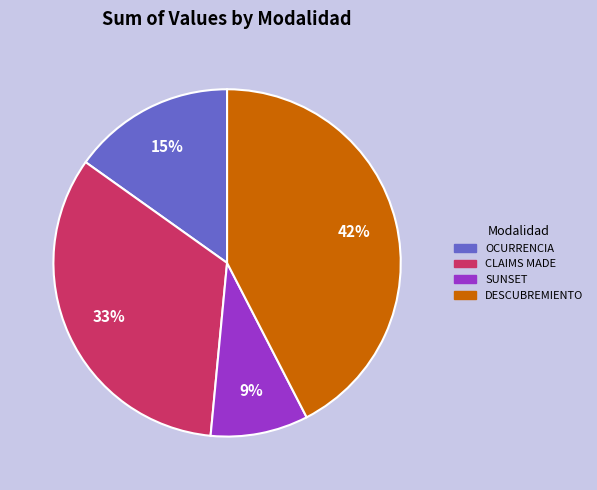

Is the sum of DESCUBREMIENTO and CLAIMS MADE greater than half?

Yes